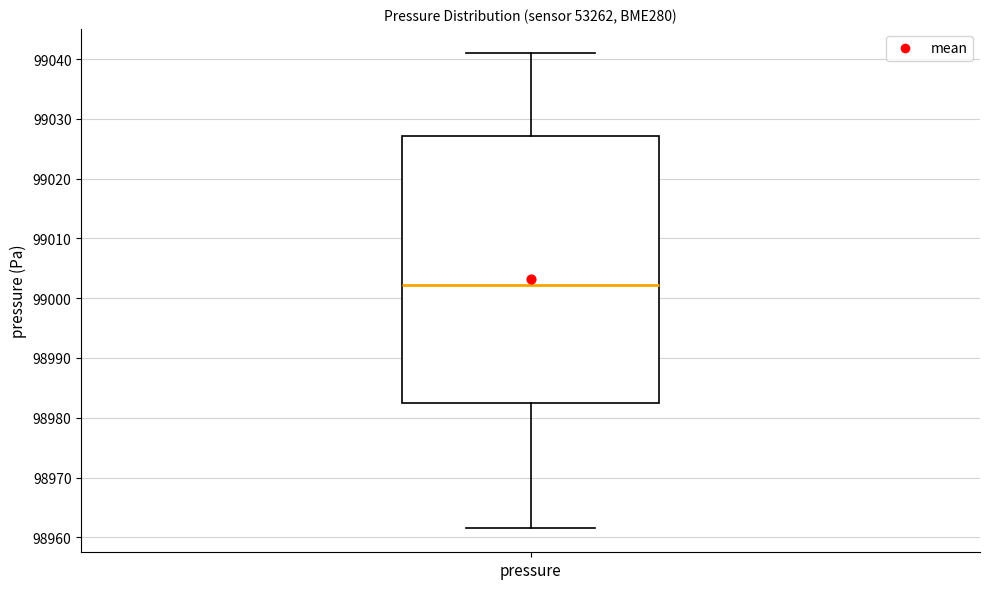

Transcribe this box plot: give where the median line is, the range the box spans, and where the two whiskers end, as read against the y-axis. The values are not printed on the chart, so give them approximately, as read against the axis.

median 99002, box 98982 to 99027, whiskers 98961 to 99041